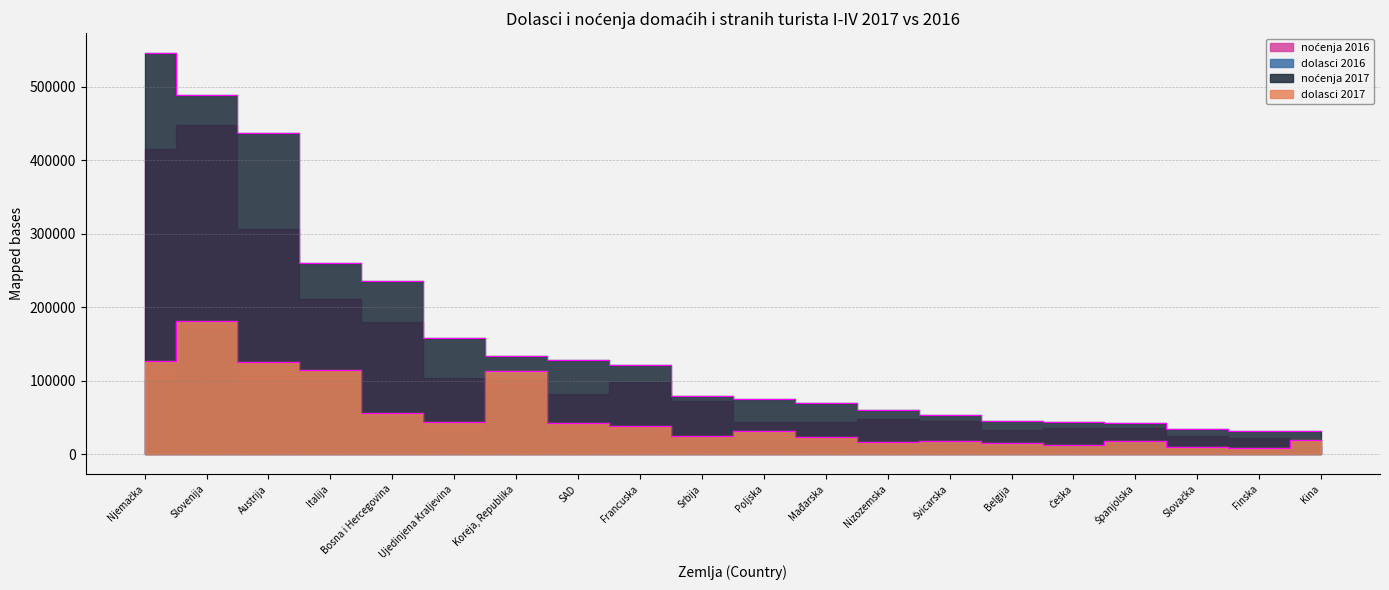

At which label does noćenja 2017 first exceed 78907?

Njemačka